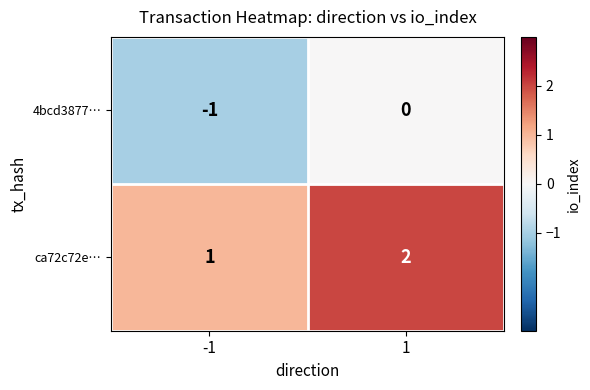

What is the sum of all ca72c72e… values?

3